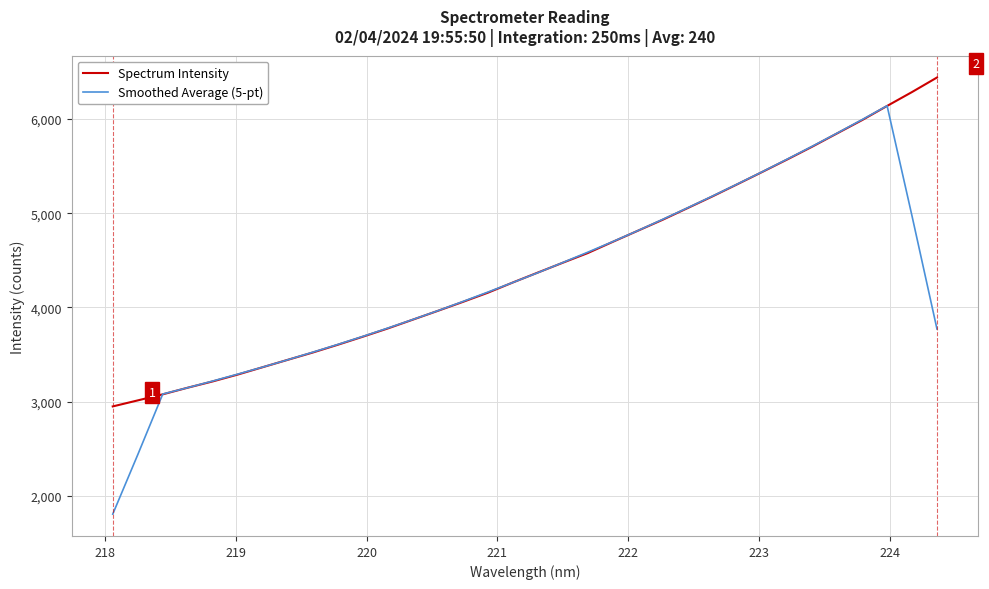

What is the minimum value shown in the chart?

1809.1